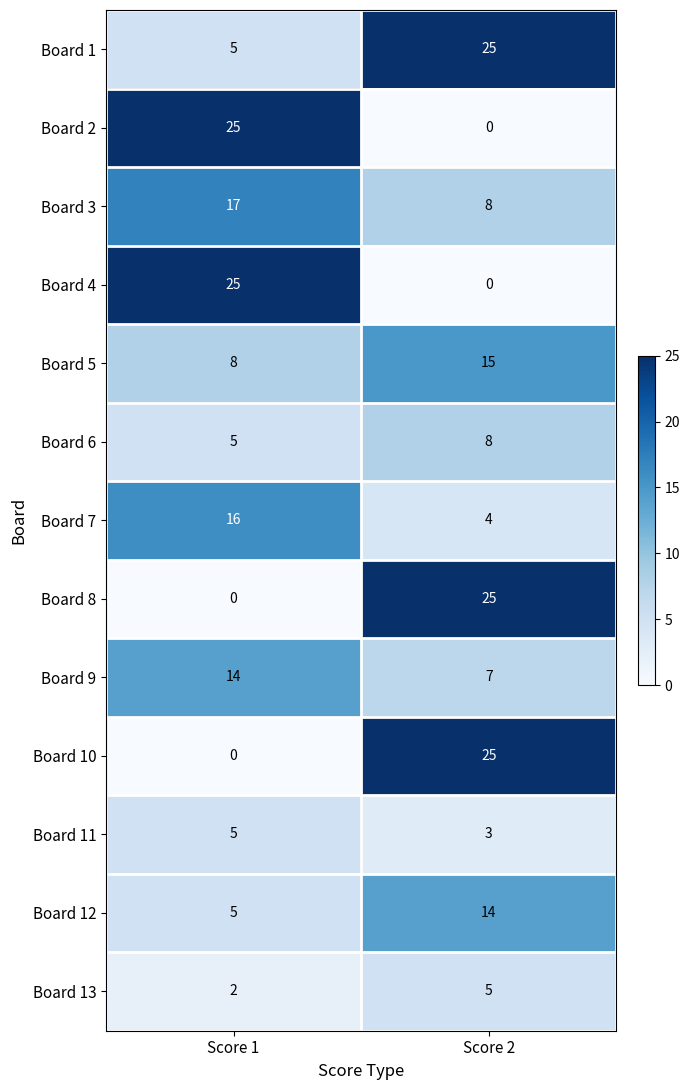

Is the value of Board 4 at Score 1 greater than the value of Board 3 at Score 1?

Yes